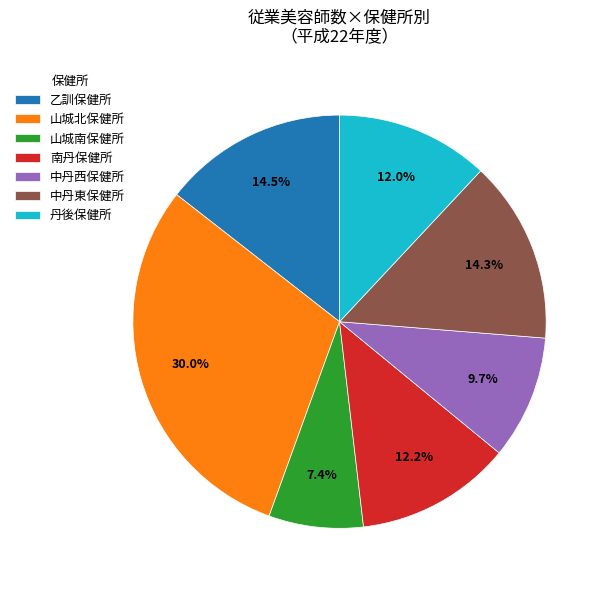

Approximately how many times larger is the value at 山城南保健所 compared to 丹後保健所?

0.6